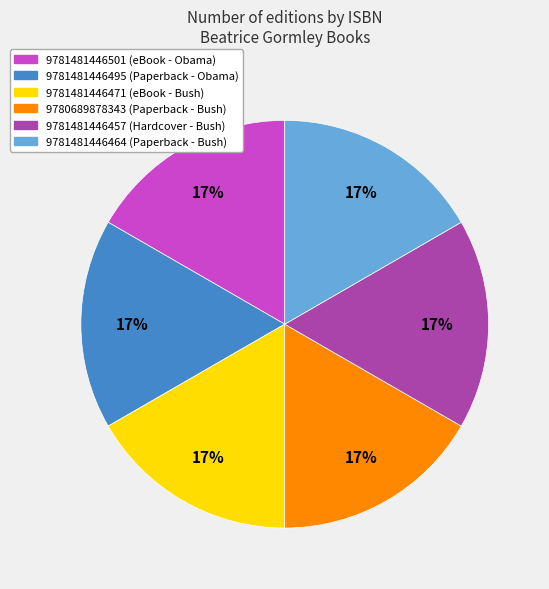

What percentage is the 9780689878343 slice, to the nearest percent?

17%